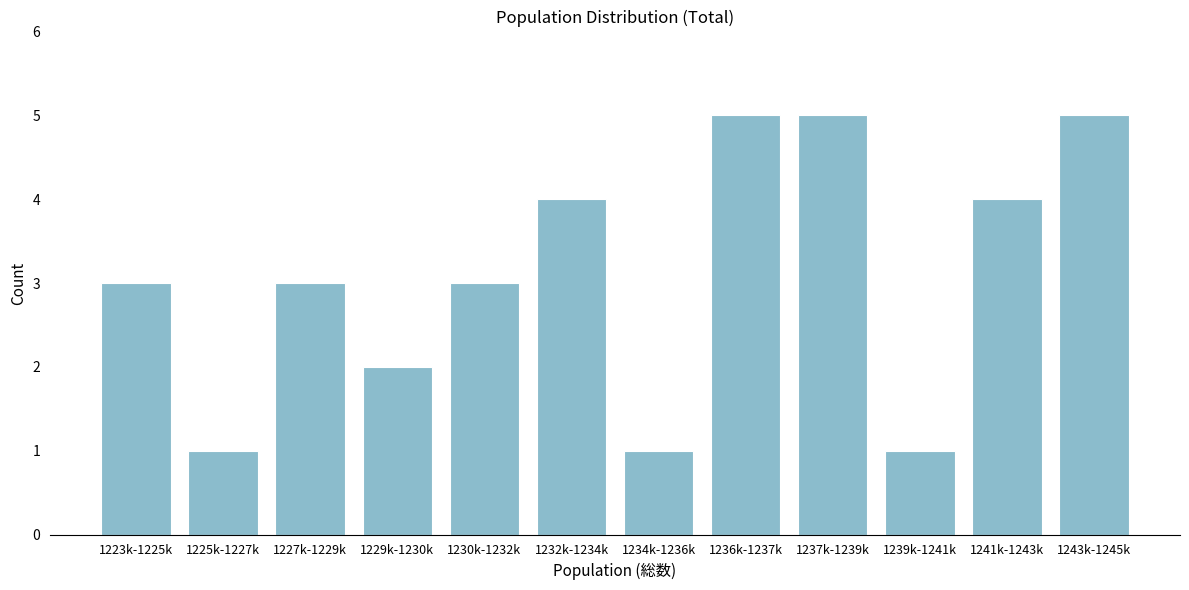

Reading left to right, what are all the values shown in this chart?

3	1	3	2	3	4	1	5	5	1	4	5